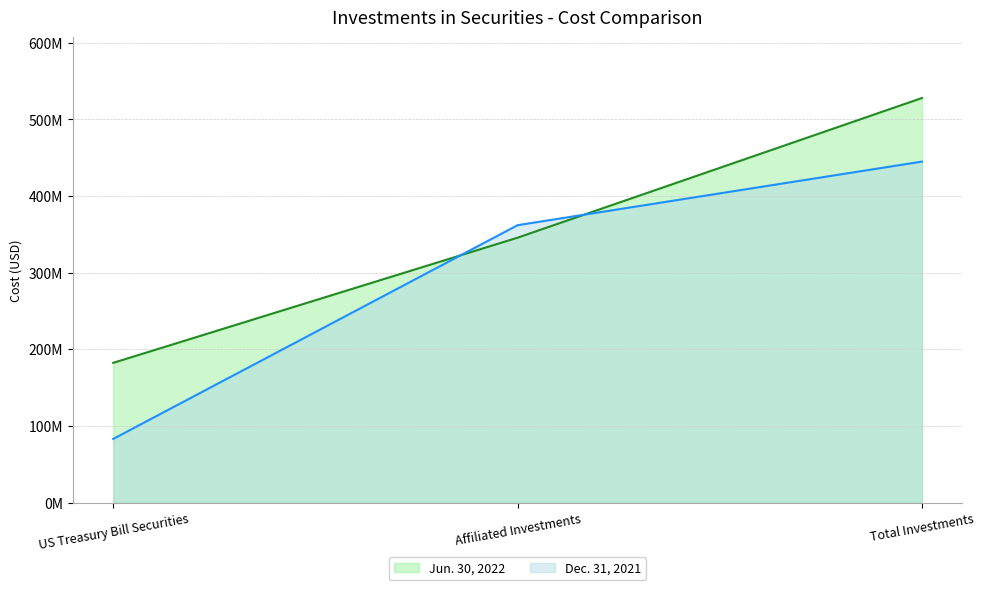

At how many categories does at least one series exceed 205945073?

2